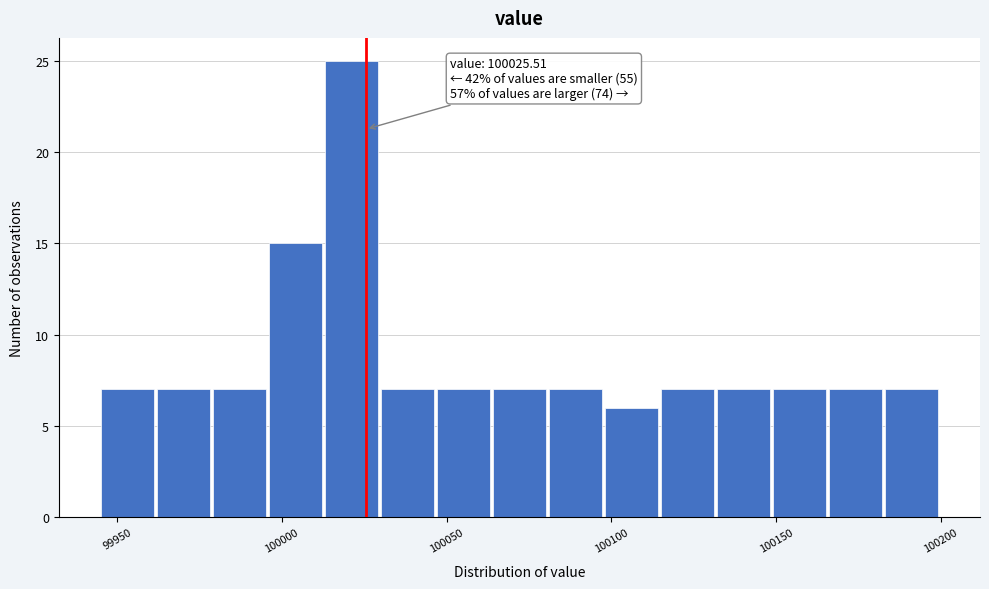

Read against the x-axis, roughly where is the centre of the tallest bar?

100020